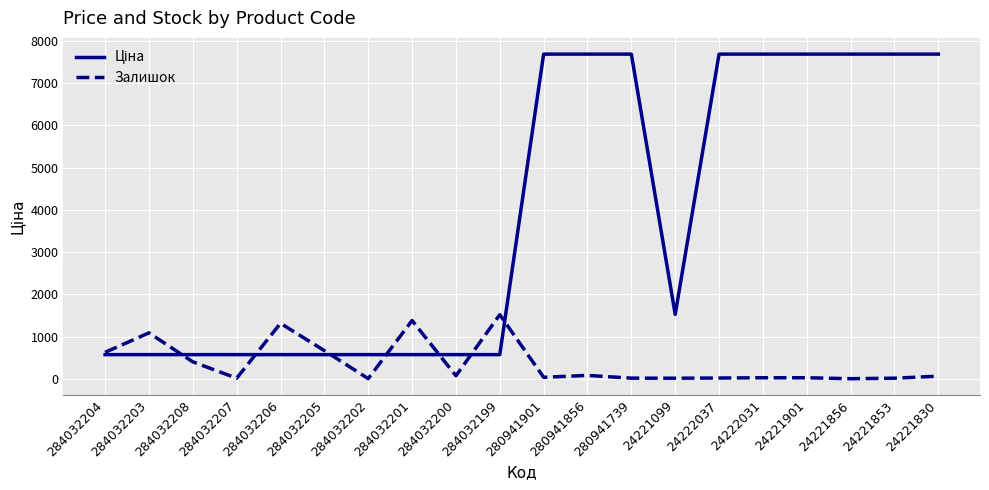

Is it true that Залишок equals 5.0 at 24221856?

True